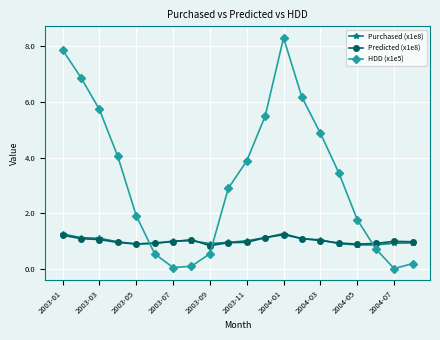

Is this an area chart (filled region under the line)?

No